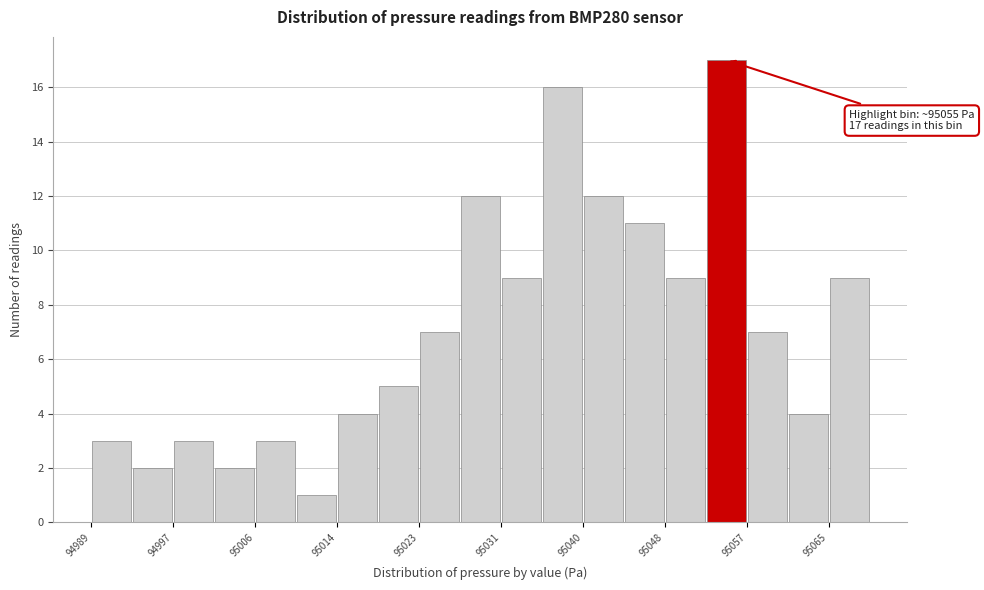

Over which range of the x-axis is the bar tallest?

95053 to 95057